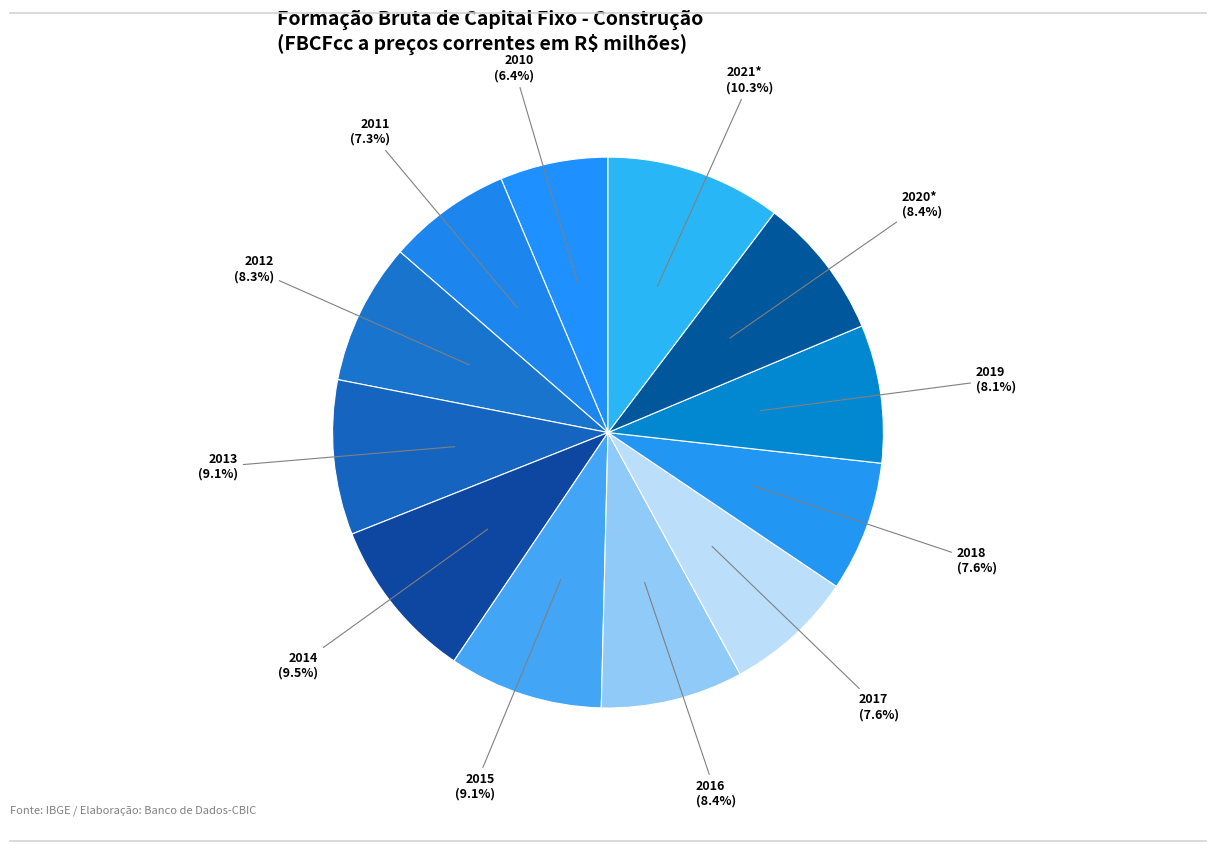

What is the ratio of the value at 2016 to the value at 2021*?

0.8